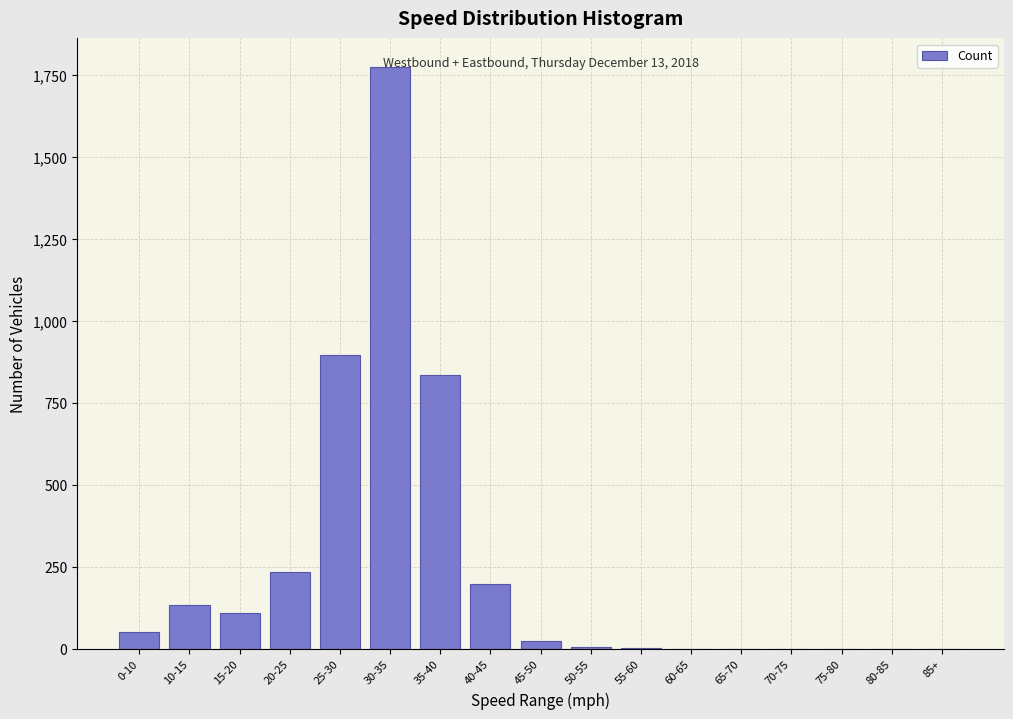

The value at 35-40 is 835. True or false?

True